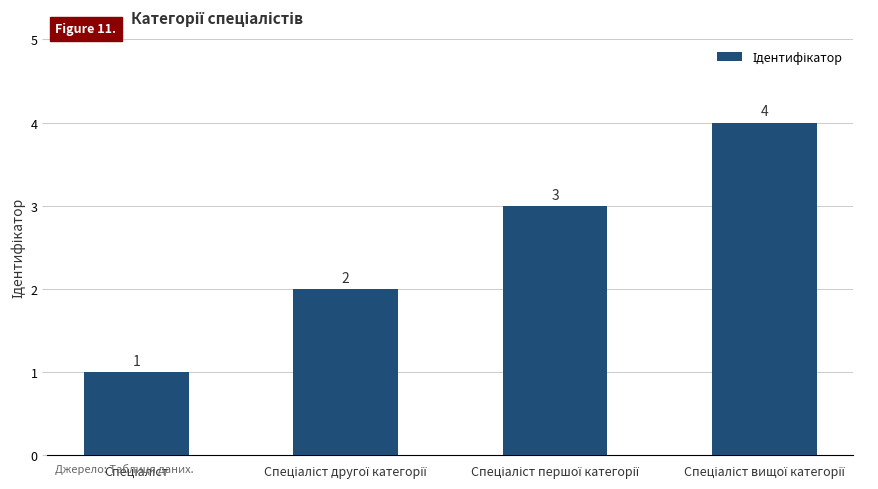

How many categories are shown in the chart?

4